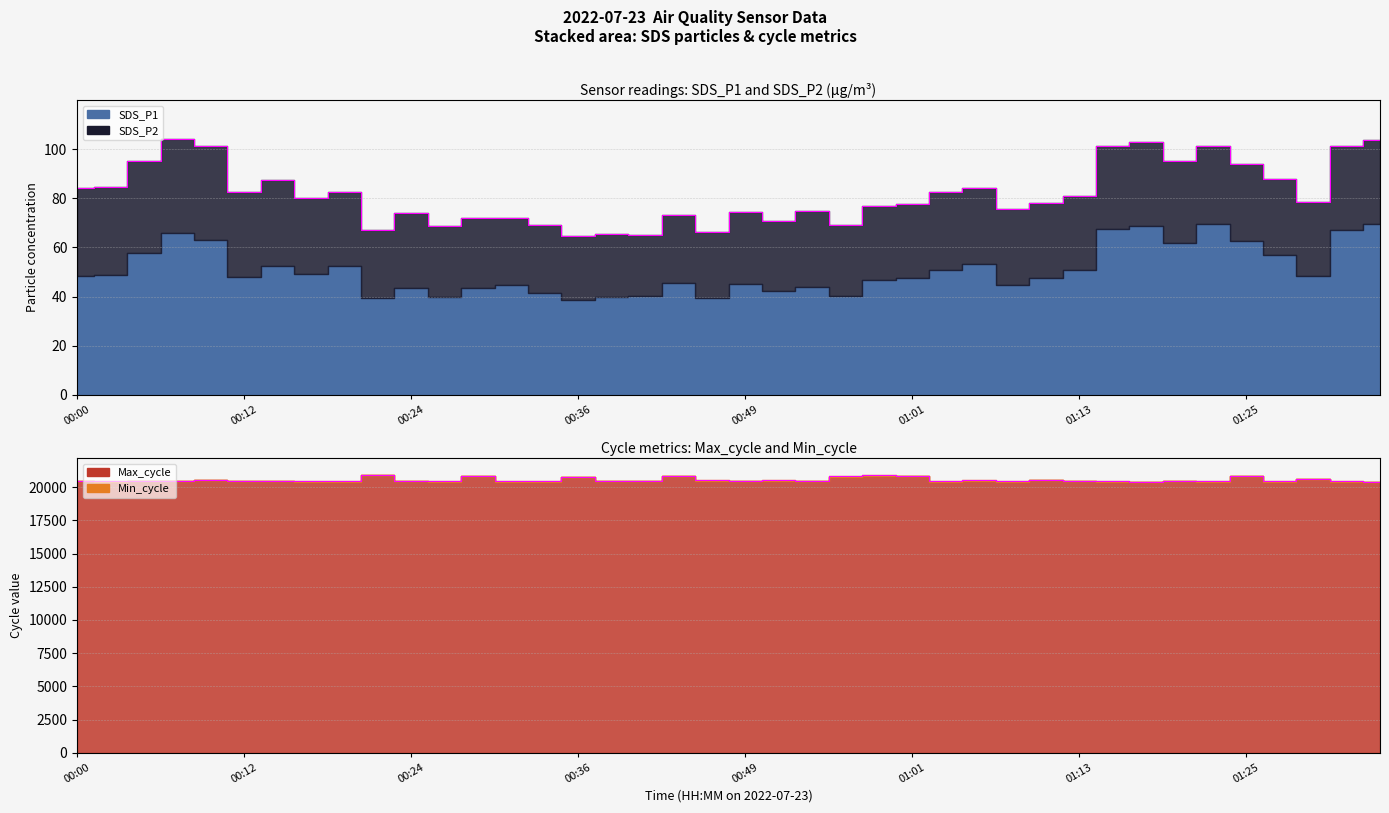

True or false: Max_cycle and SDS_P1 intersect in this chart.

False